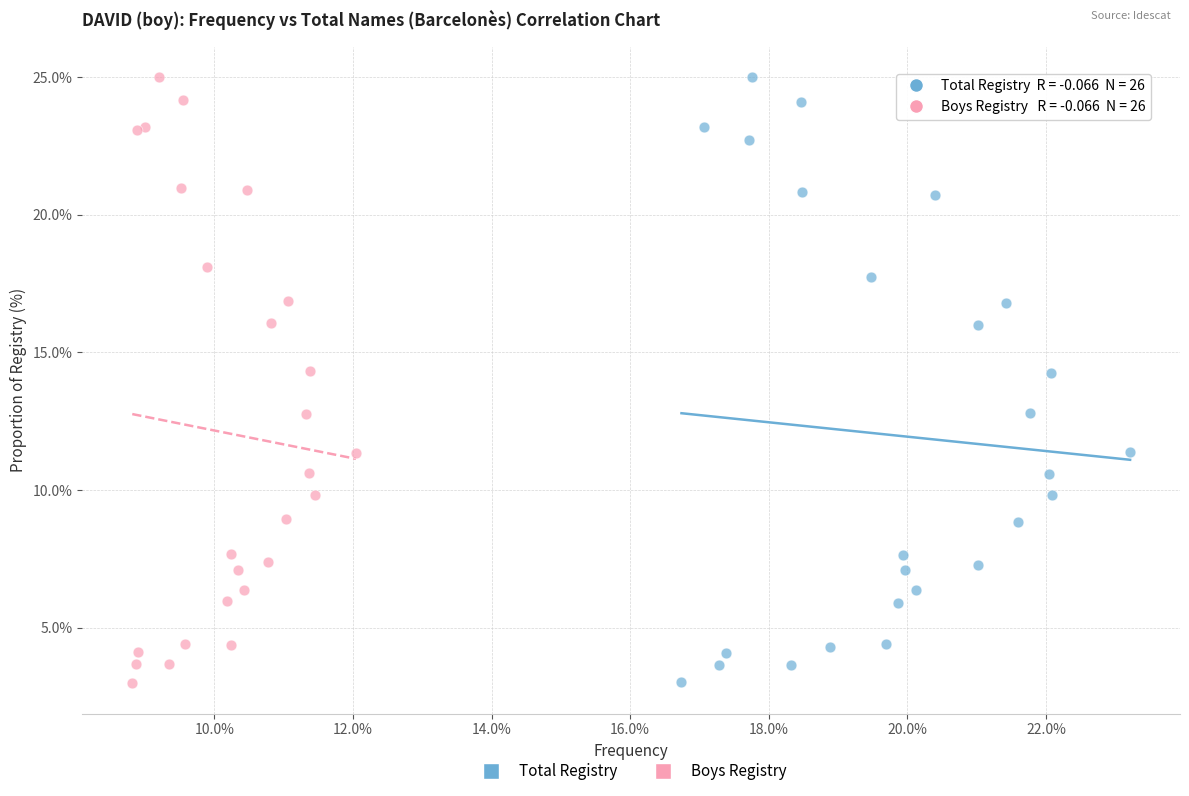

What are all the series names shown in the legend?

Total Registry, Boys Registry